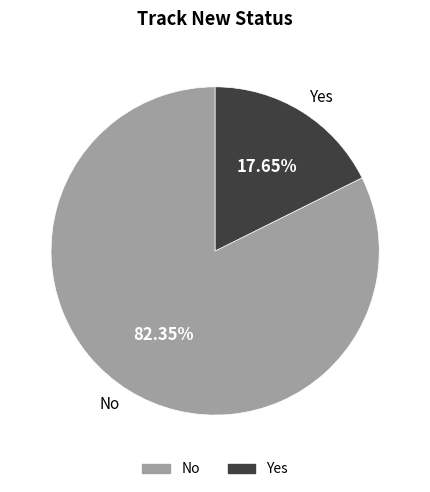

To the nearest percent, what is the combined percentage of No and Yes?

100%